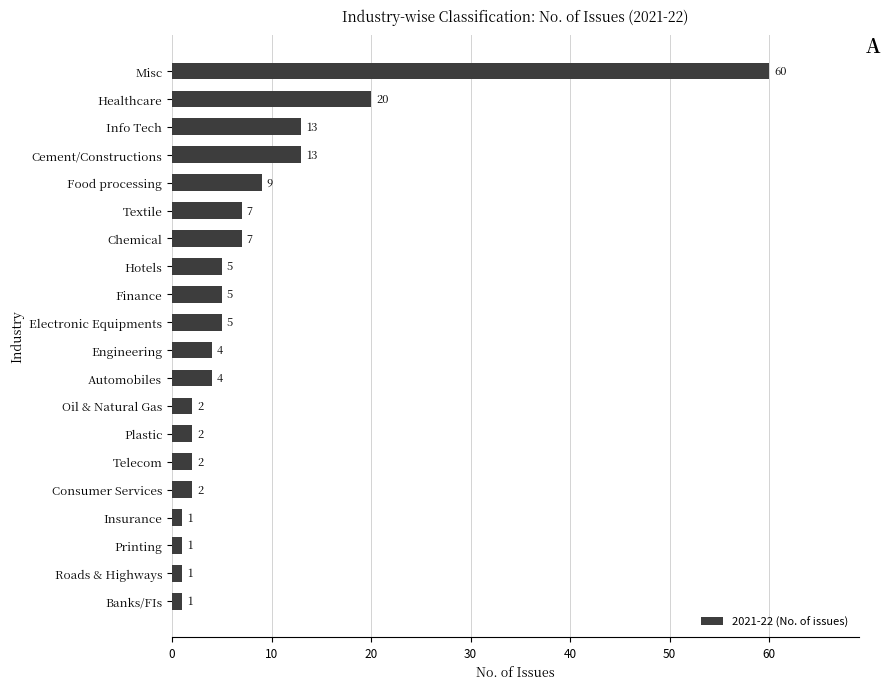

What is the difference between the maximum and minimum values?

59